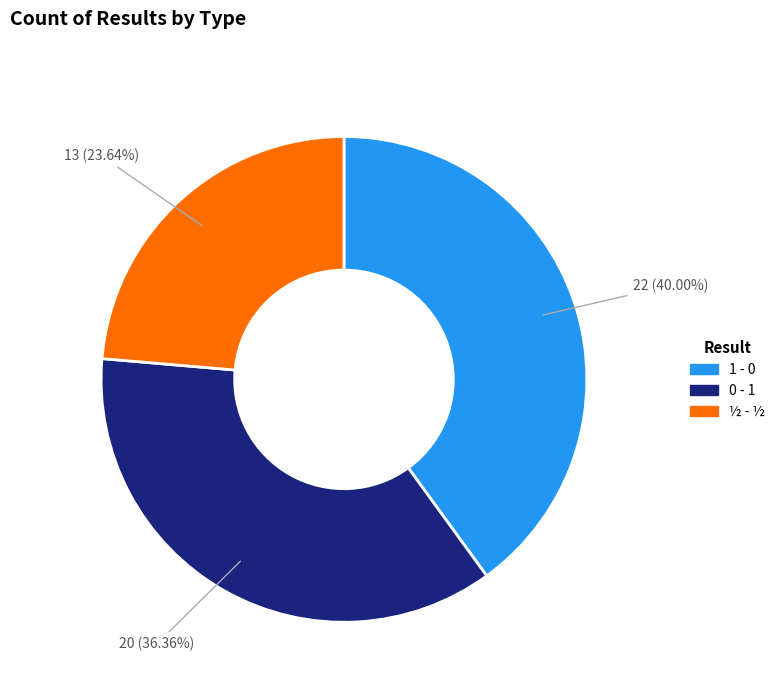

Which category has the biggest portion of the pie?

1 - 0